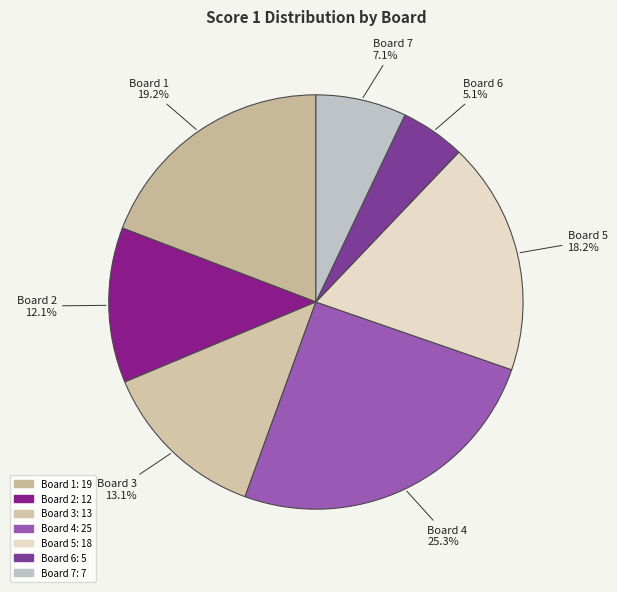

How many segments does this pie chart have?

7